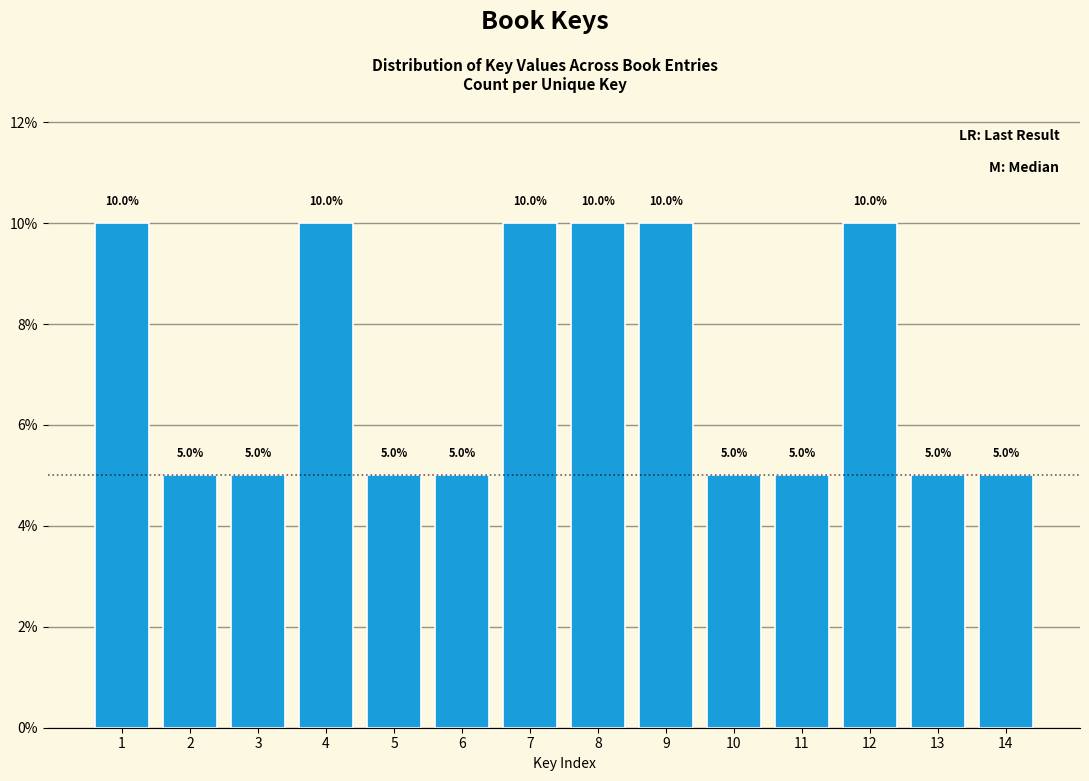

Reading right to left, list all the values displayed in this chart.

5	5	10	5	5	10	10	10	5	5	10	5	5	10